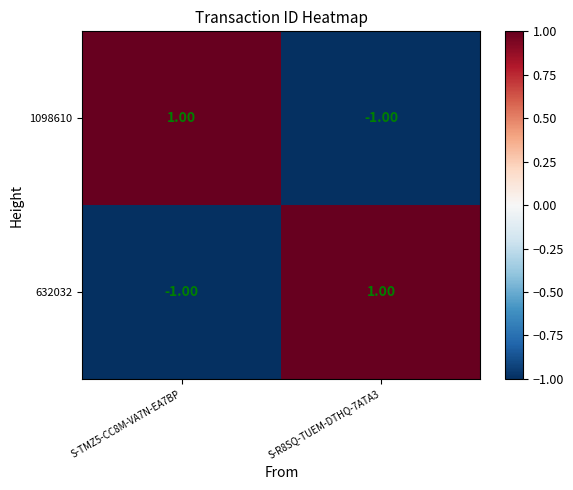

How many data points in 632032 are less than 1?

1